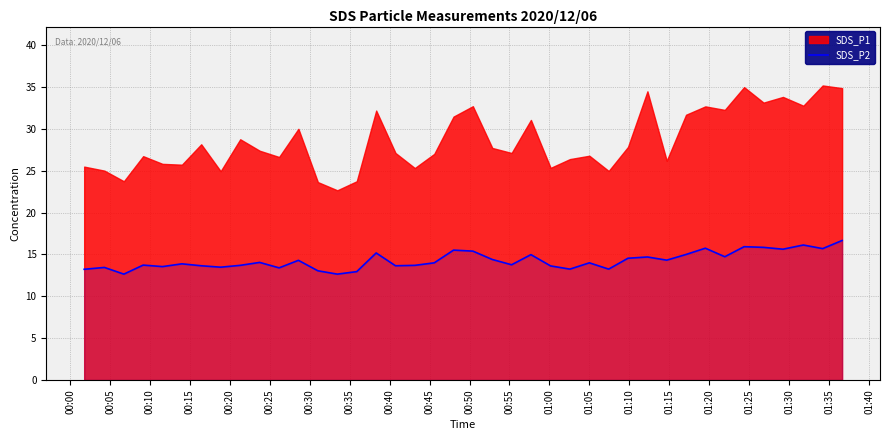

What is the lowest value of the SDS_P2 series?

12.7